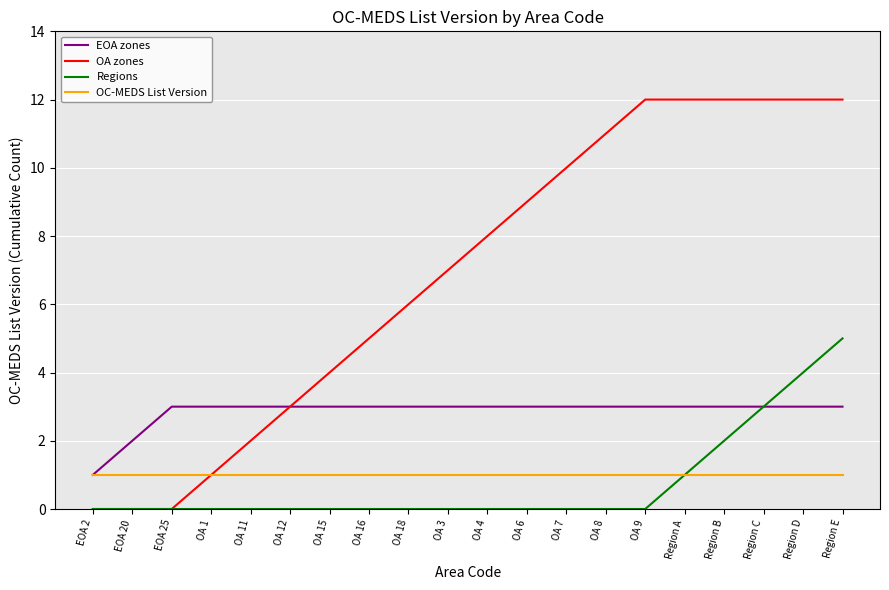

What is the maximum value for OA zones?

12